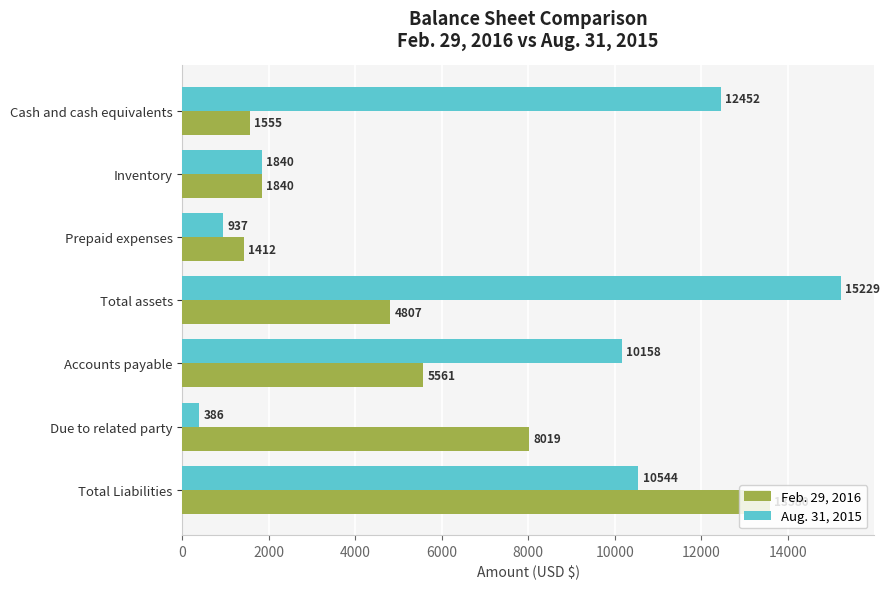

The value of Feb. 29, 2016 at Cash and cash equivalents is 1555. True or false?

True